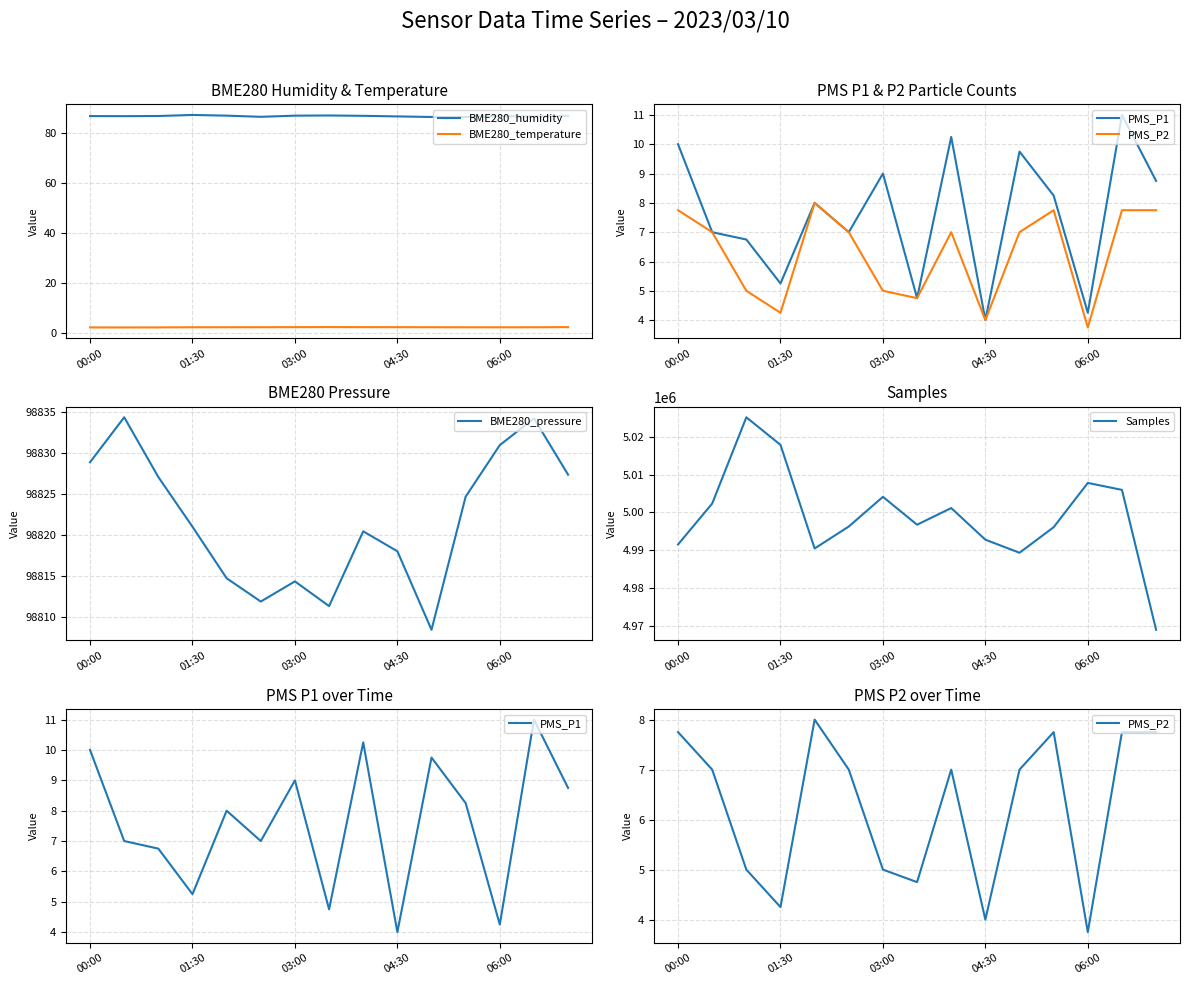

True or false: BME280_humidity and BME280_temperature cross at least once.

False